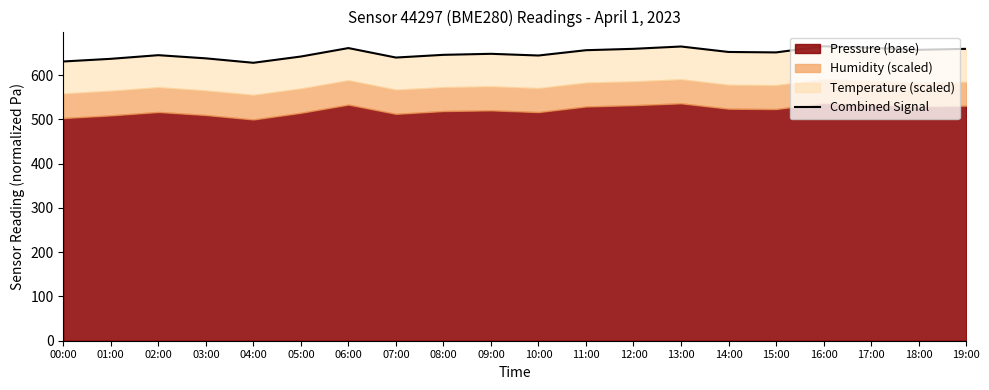

True or false: the data has more than 0 interior local peaks.

True